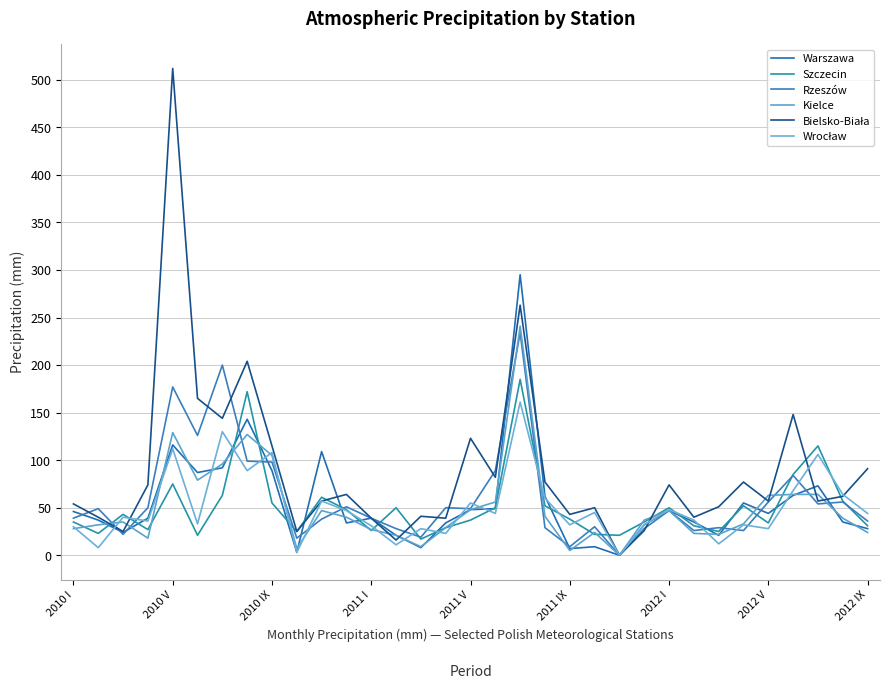

How many series are shown in this chart?

6